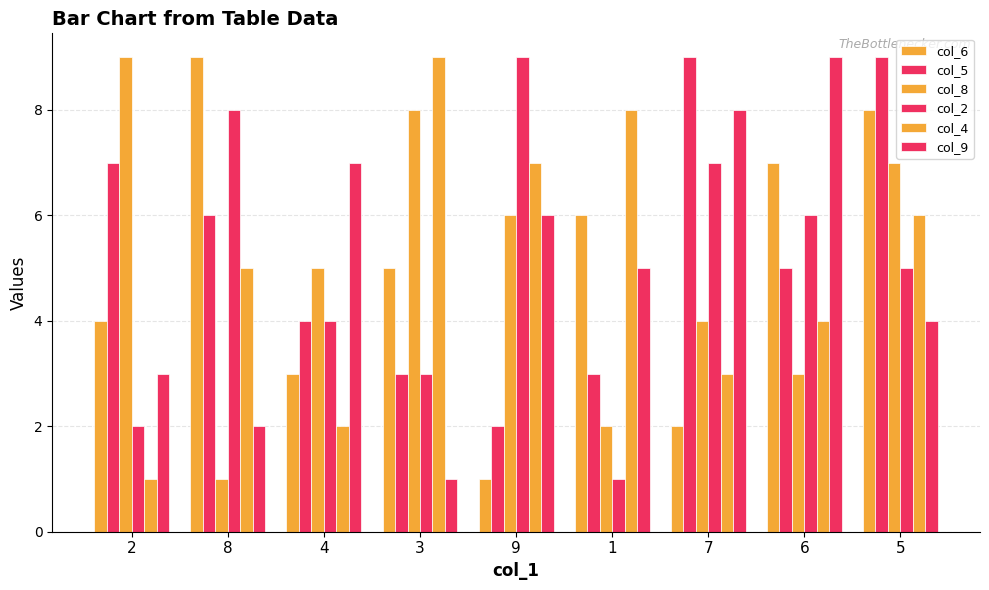

How many data points in col_2 are less than 5?

4